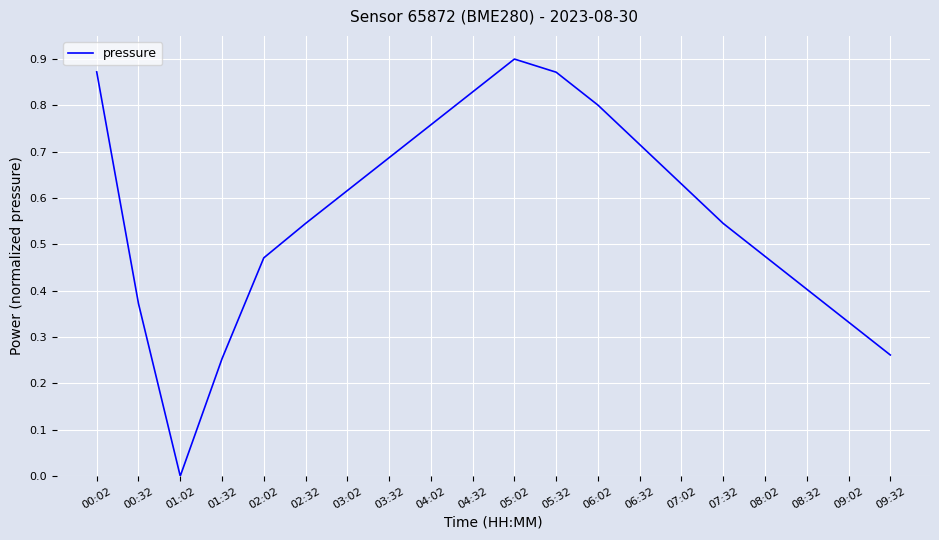

Is it true that the value at 07:32 is 0.9?

False